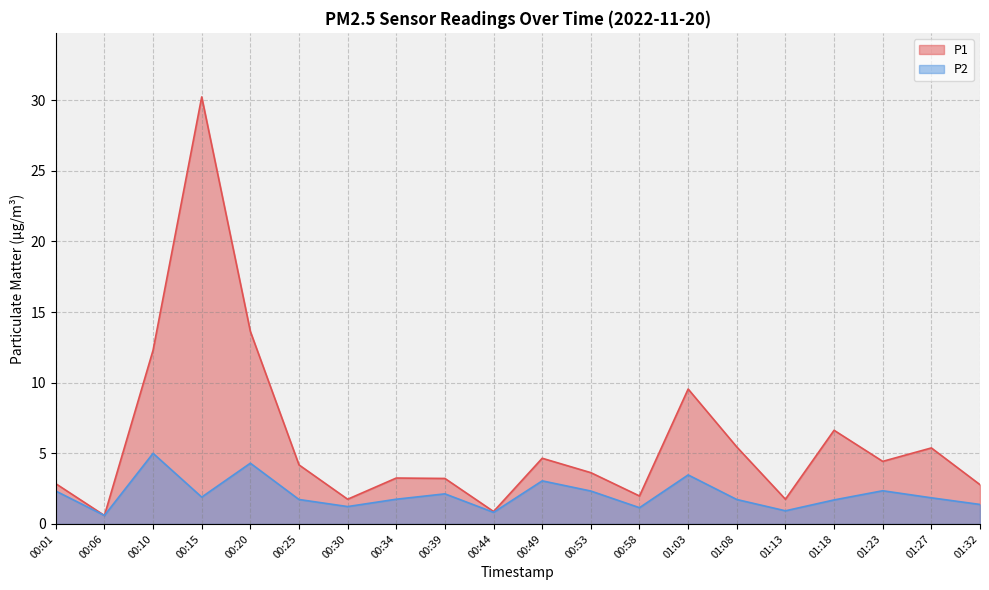

How many series are shown in this chart?

2